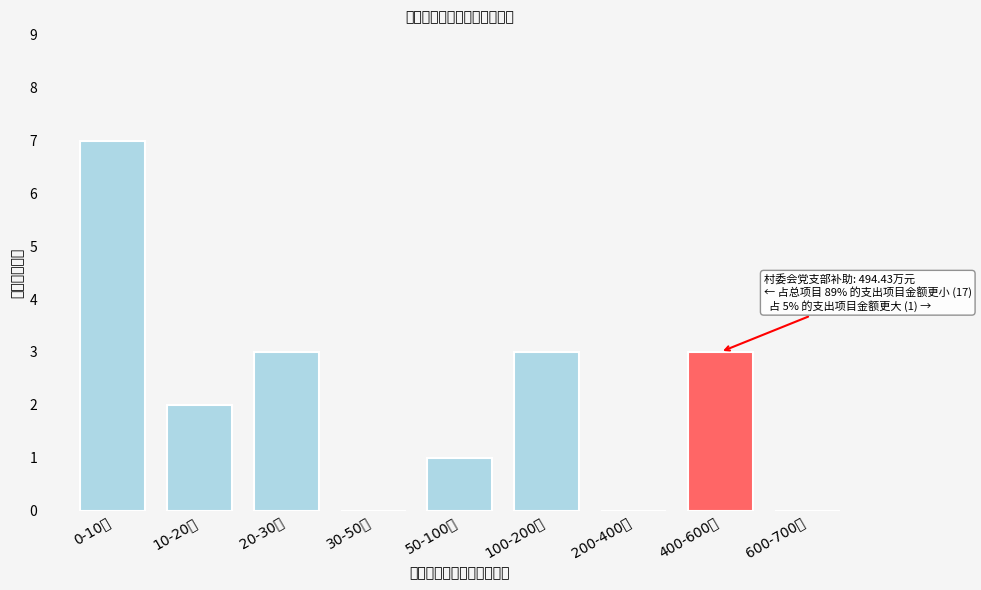

Reading right to left, what are all the values shown in this chart?

600-700万=0	400-600万=3	200-400万=0	100-200万=3	50-100万=1	30-50万=0	20-30万=3	10-20万=2	0-10万=7